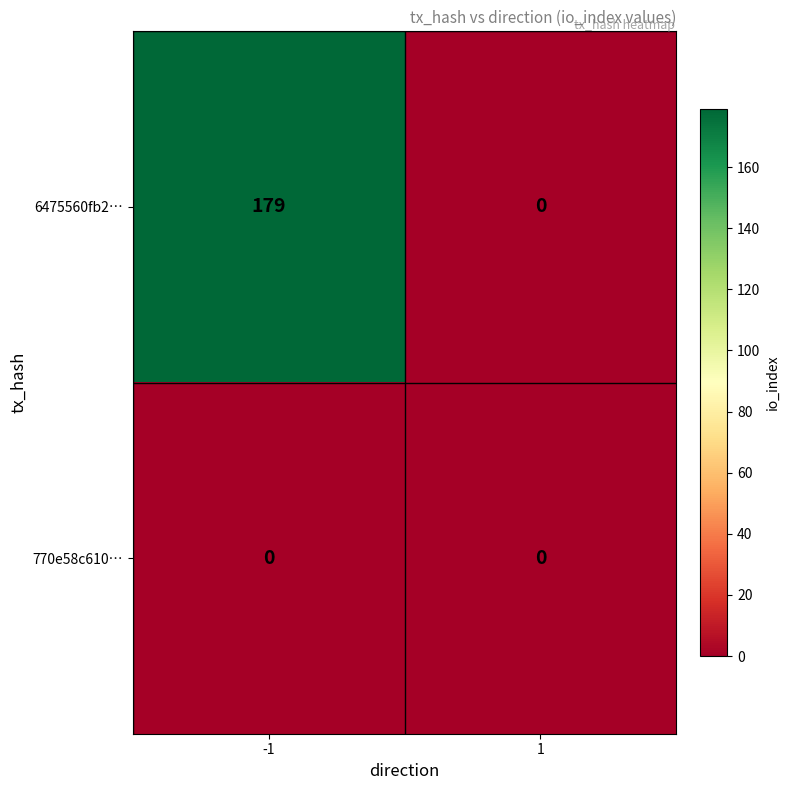

What is the total value across all series at -1?

179